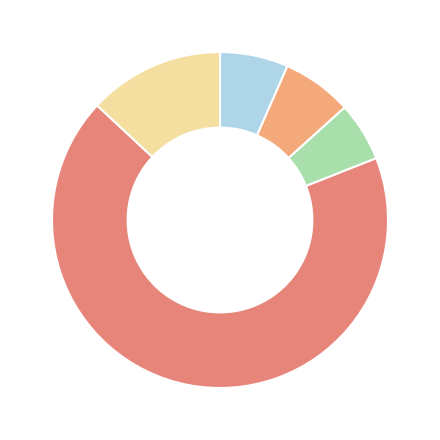

Count the number of slices in the pie.

5